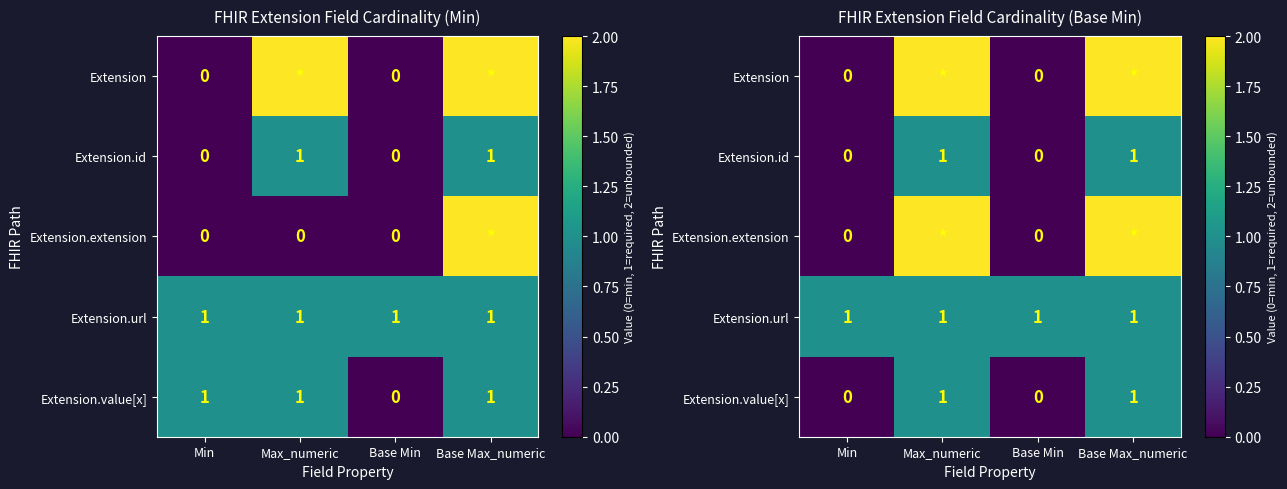

At which label does Extension.extension reach its peak?

Max_numeric